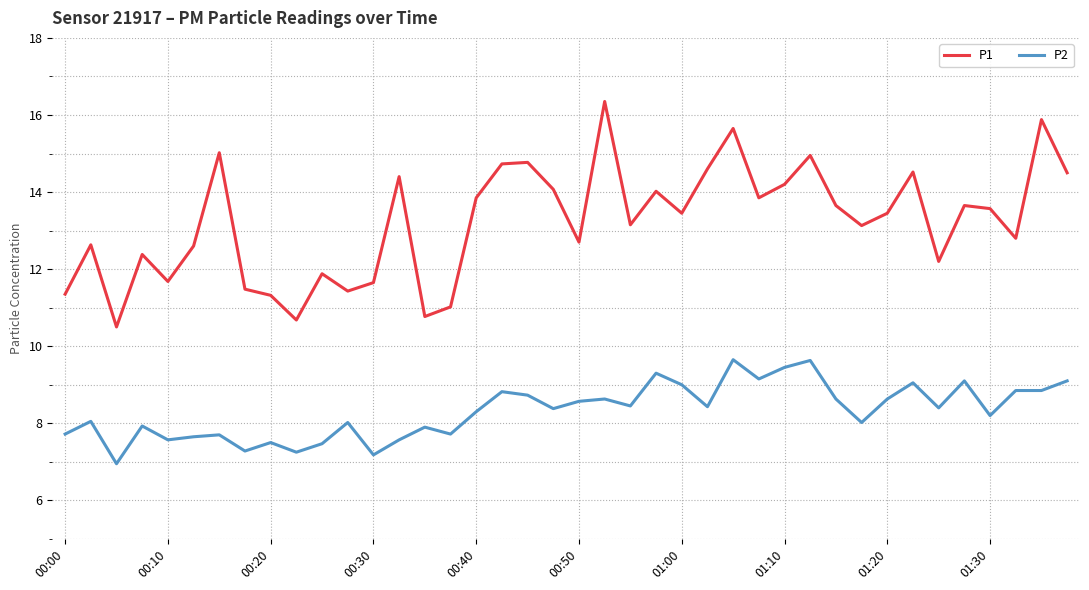

Which series has the widest spread of values?

P1